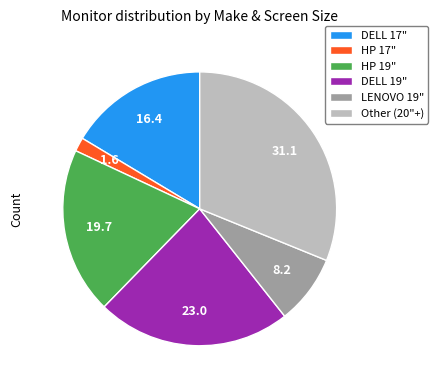

True or false: DELL 17" accounts for 16% of the total.

True